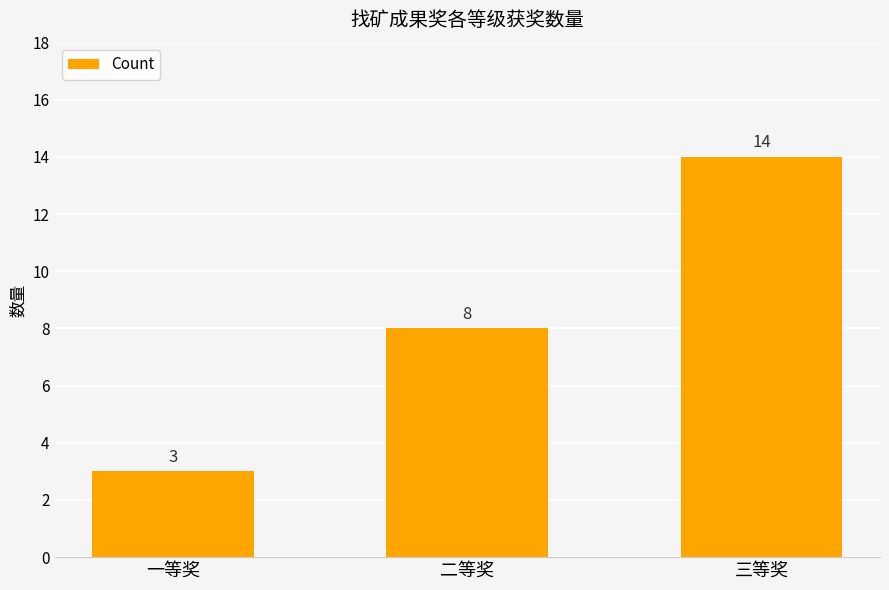

At which label is the value closest to 8?

二等奖